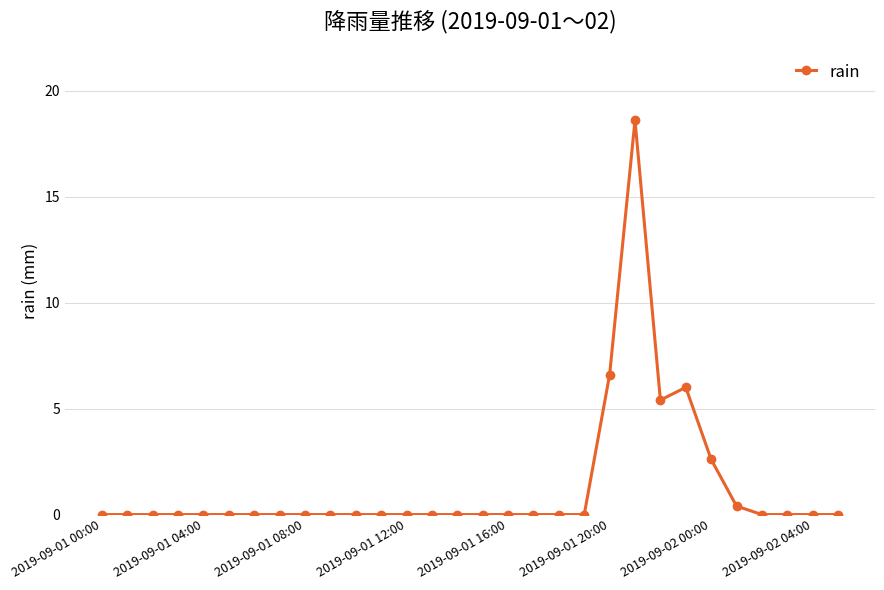

What is the difference between the maximum and second lowest values?

18.6